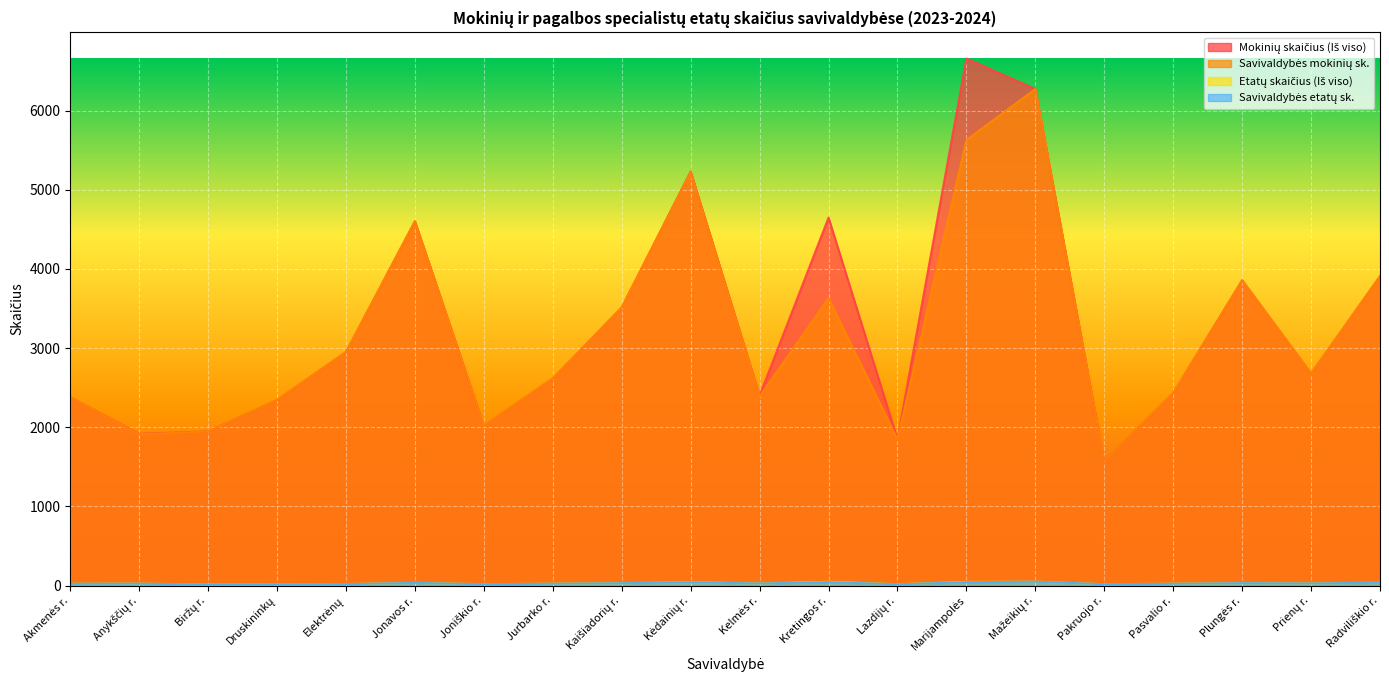

What is the value of the Savivaldybės mokinių sk. point at the 13th from the left?

1847.0